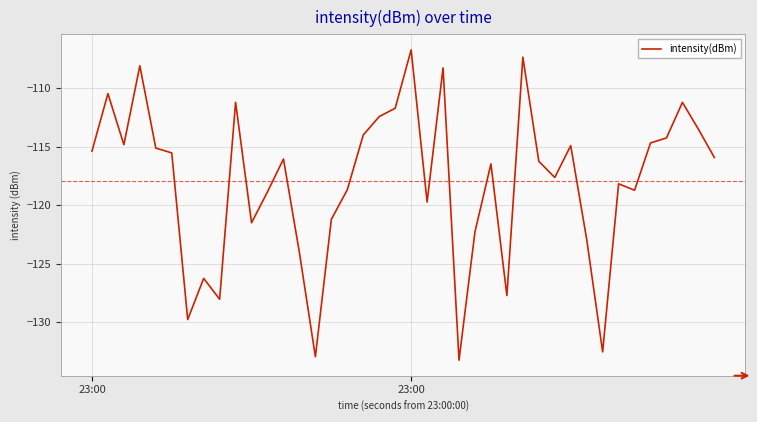

What is the sum of all values?

-4718.5